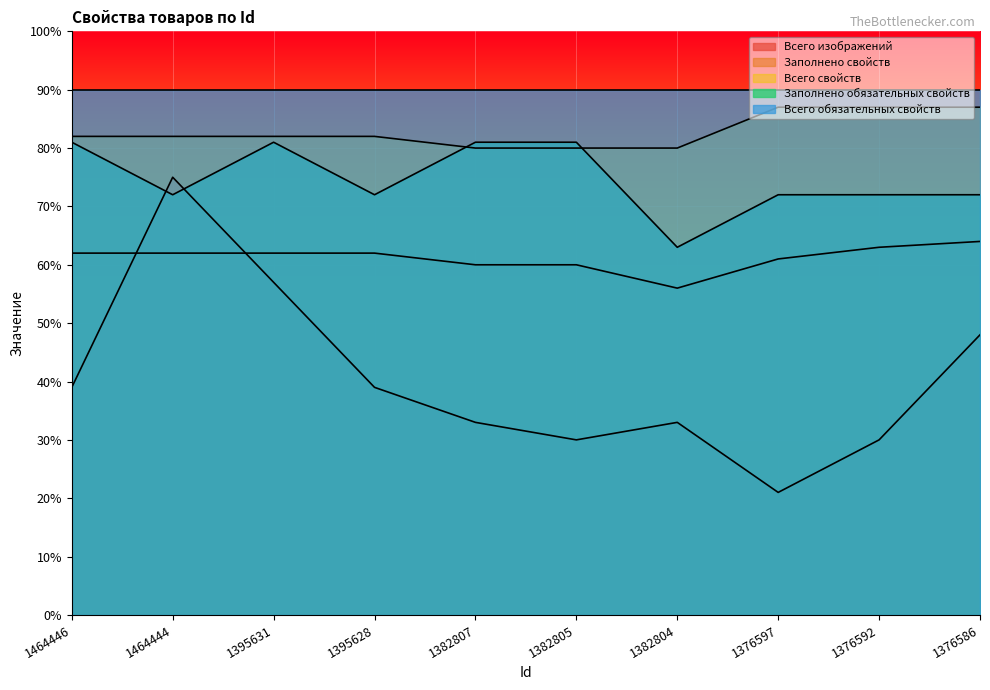

What is the value of the Всего изображений point at the 6th from the left?

30.0